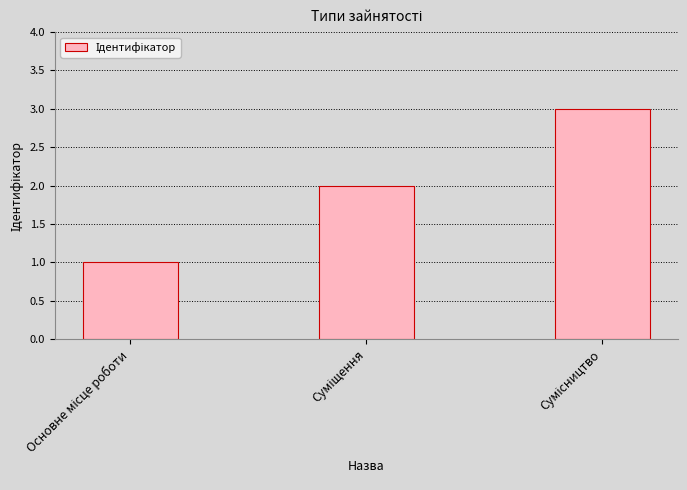

What is the sum of all values?

6